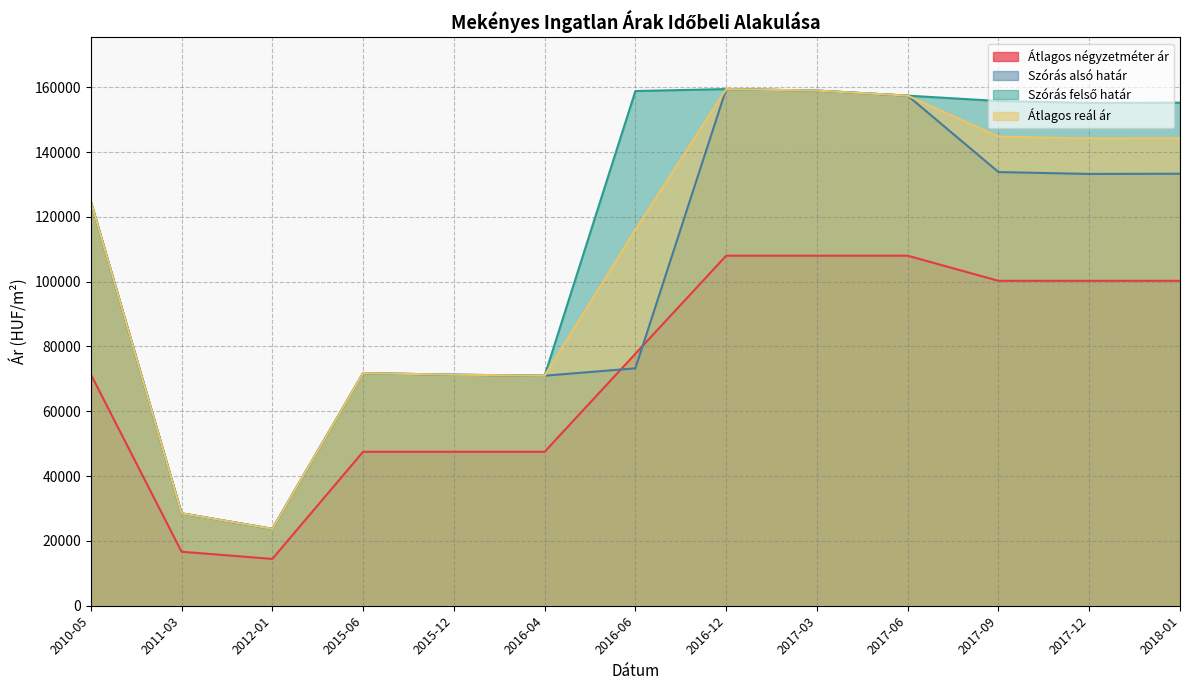

What is the label of the 10th point from the left?

2017-06